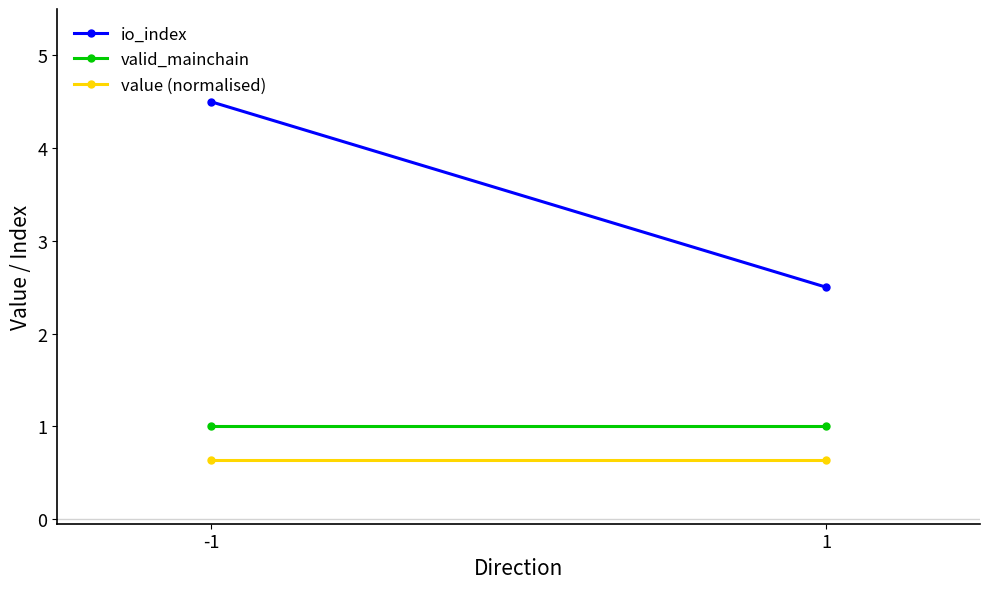

What are all the series names shown in the legend?

io_index, valid_mainchain, value (normalised)